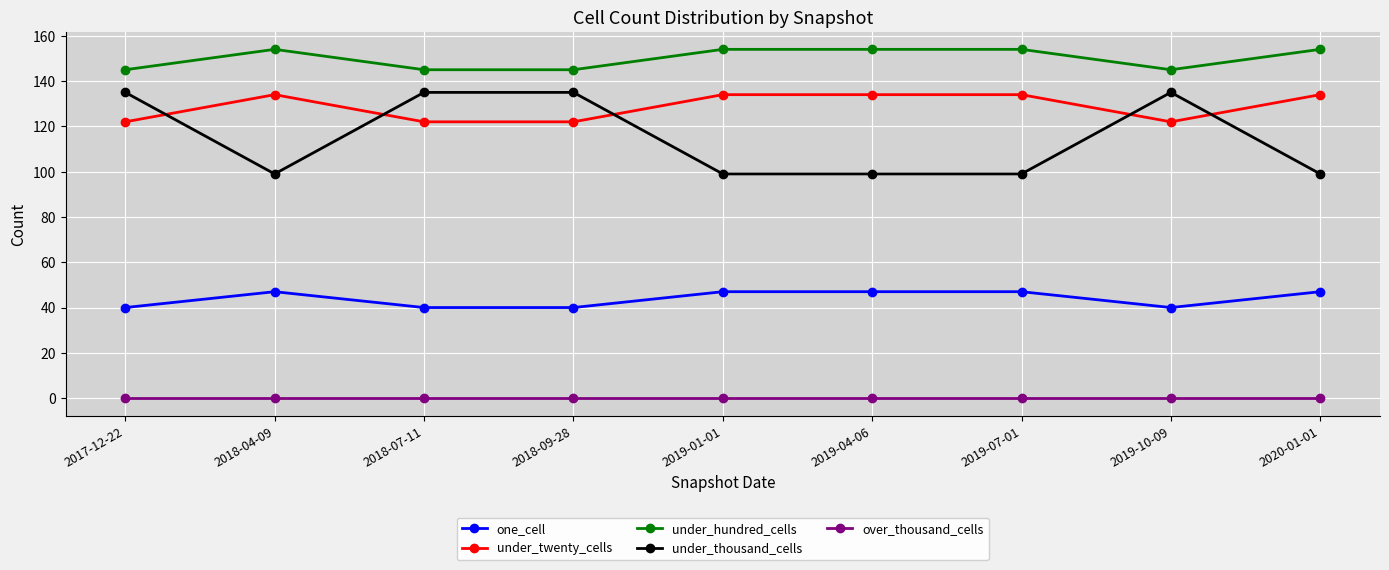

What is the difference between the second highest and second lowest values in the under_hundred_cells series?

9